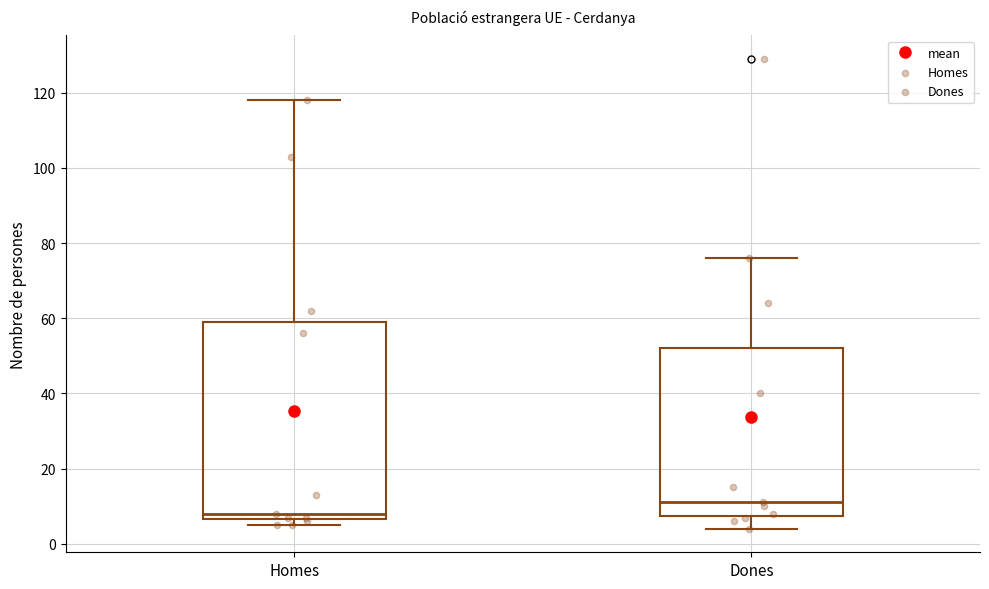

Reading left to right, read every box against the y-axis: the position of its median line, the range the box covers, and the ends of its whiskers. The values are not printed on the chart, so give them approximately, as read against the axis.

Homes: median 8, box 6 to 60, whiskers 6 (just below the box's lower edge) to 118
Dones: median 12, box 8 to 52, whiskers 4 to 76